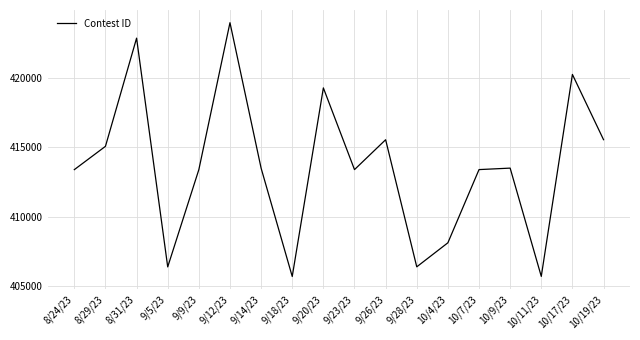

At which label is the value closest to 414823?

8/29/23